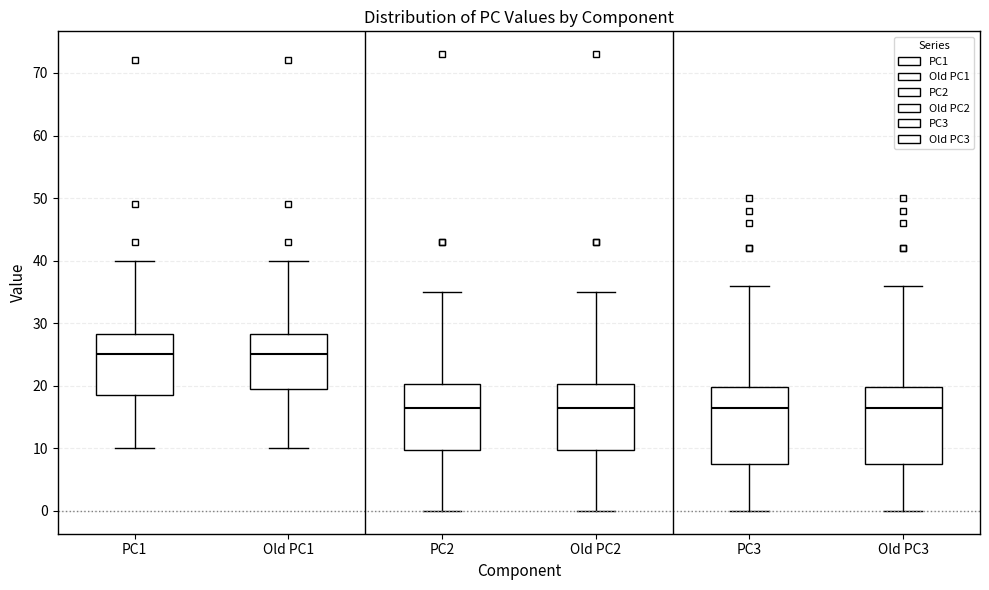

Where is the upper edge of the box for Old PC2 on the y-axis? The values are not printed on the chart, so give them approximately, as read against the axis.

20